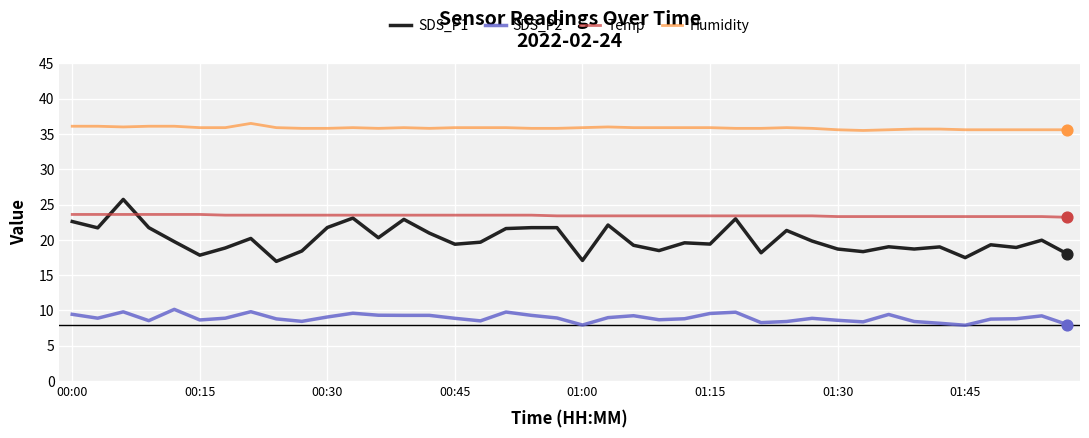

Which series has the widest spread of values?

SDS_P1